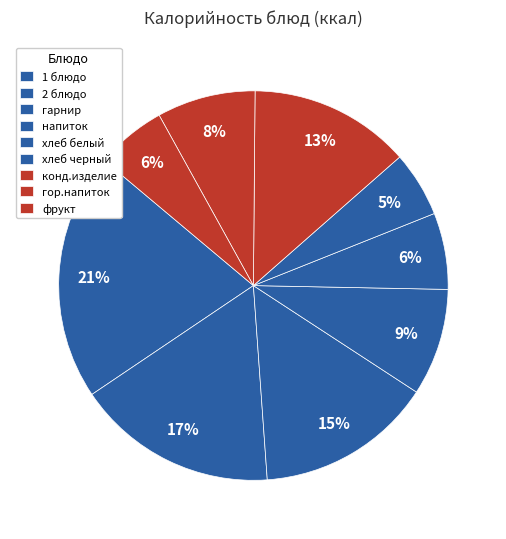

How many segments does this pie chart have?

9